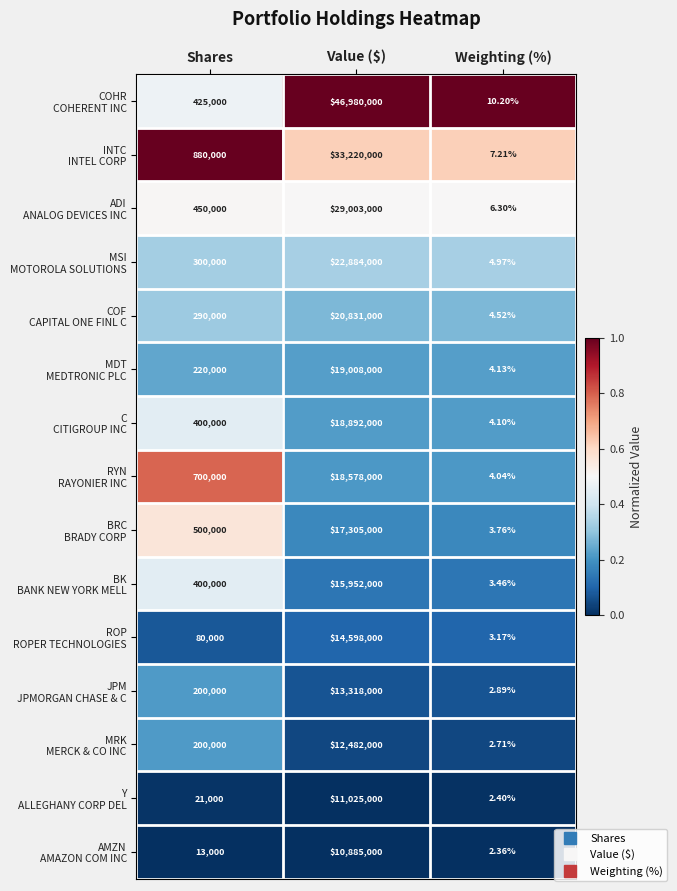

At which category does the chart reach its peak across all series?

Value ($)